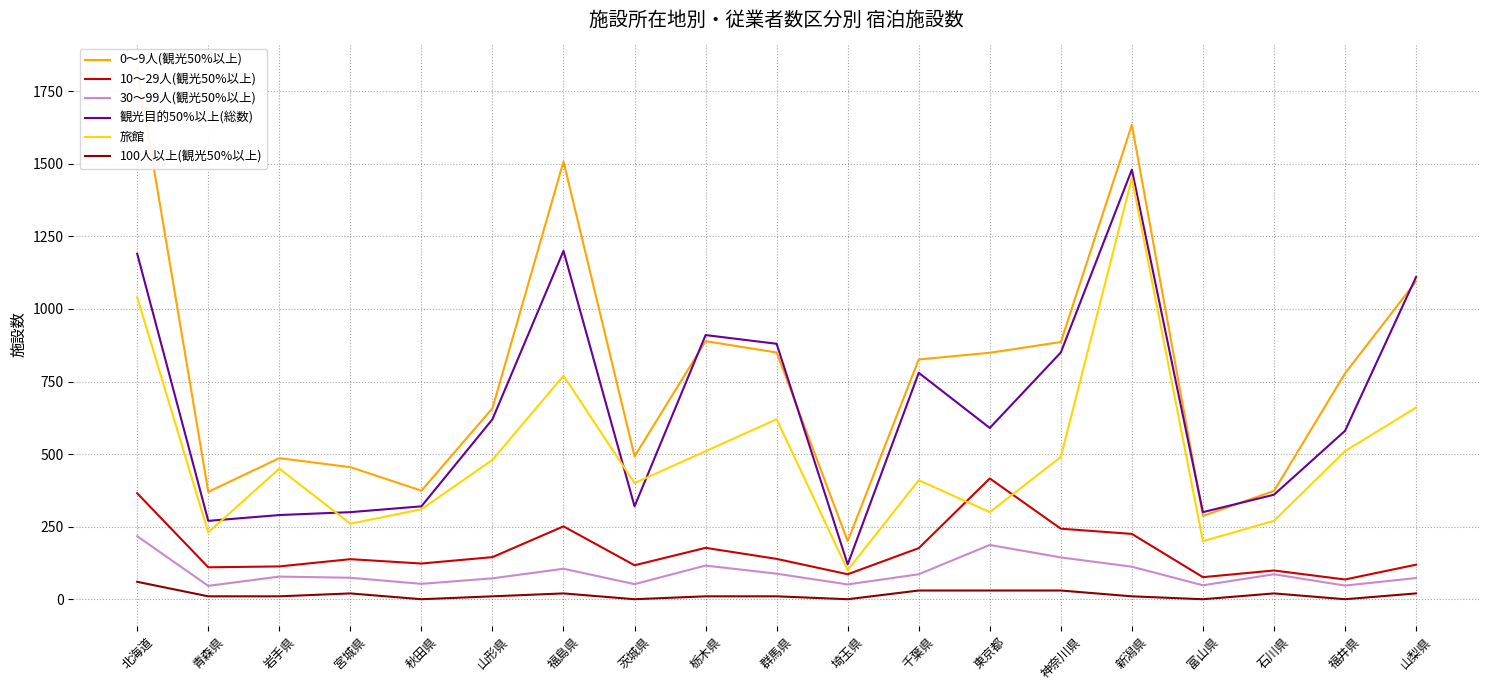

What is the label of the 9th point from the left?

栃木県